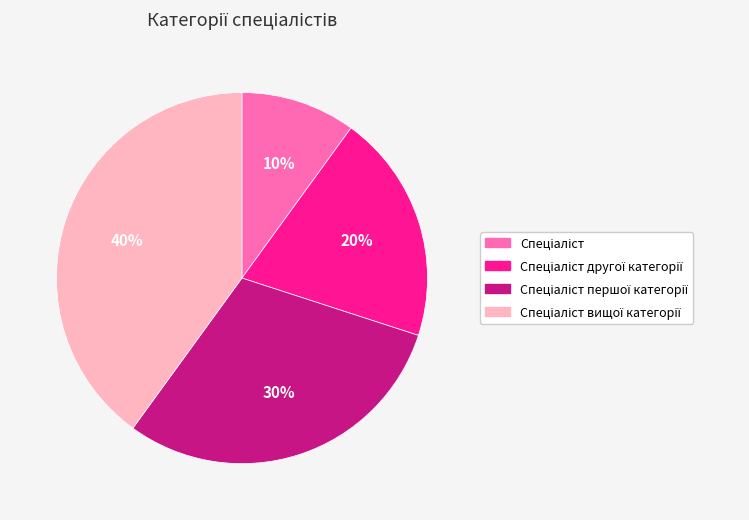

Does any single category account for the majority?

No